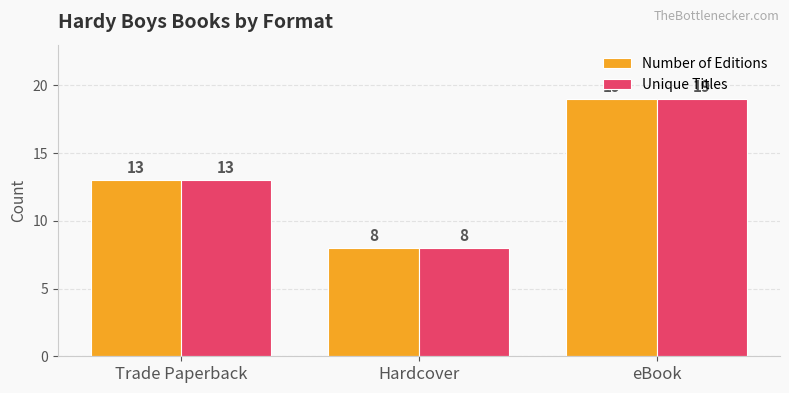

True or false: Number of Editions has a value of 8 at Hardcover.

True